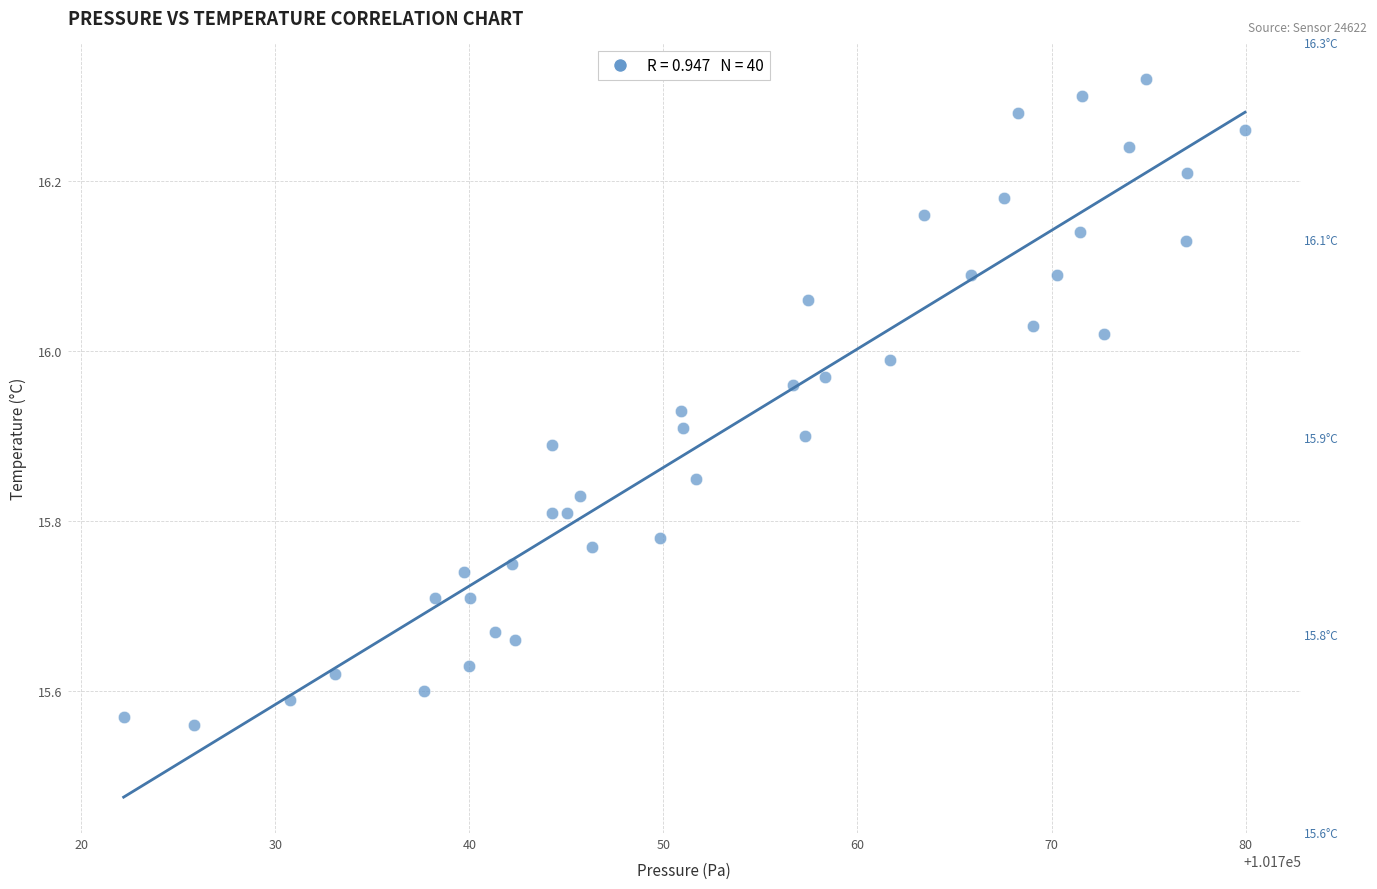

What is the range of X values (max minus min)?

57.8